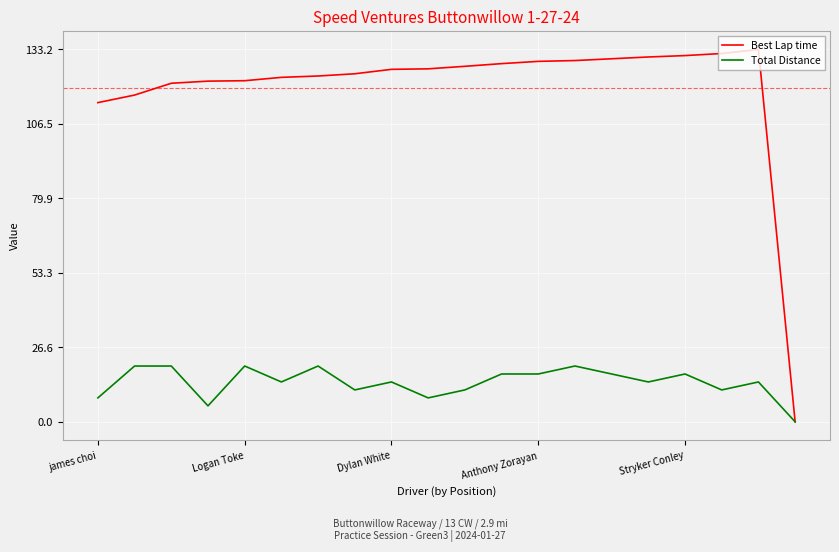

What are all the series names shown in the legend?

Best Lap time, Total Distance